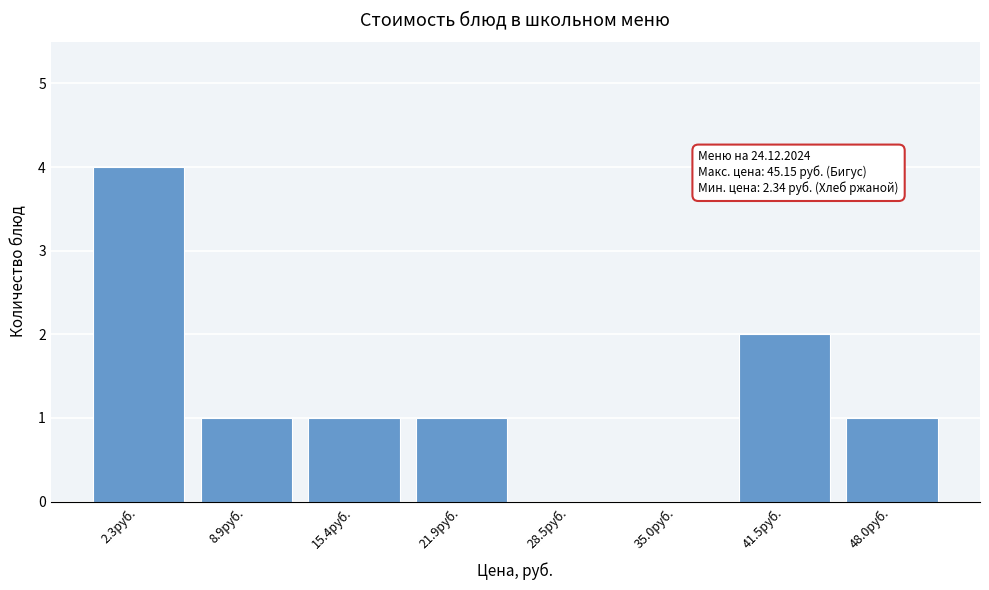

Reading right to left, transcribe all the data shown in this chart.

48.0руб.=1	41.5руб.=2	35.0руб.=0	28.5руб.=0	21.9руб.=1	15.4руб.=1	8.9руб.=1	2.3руб.=4